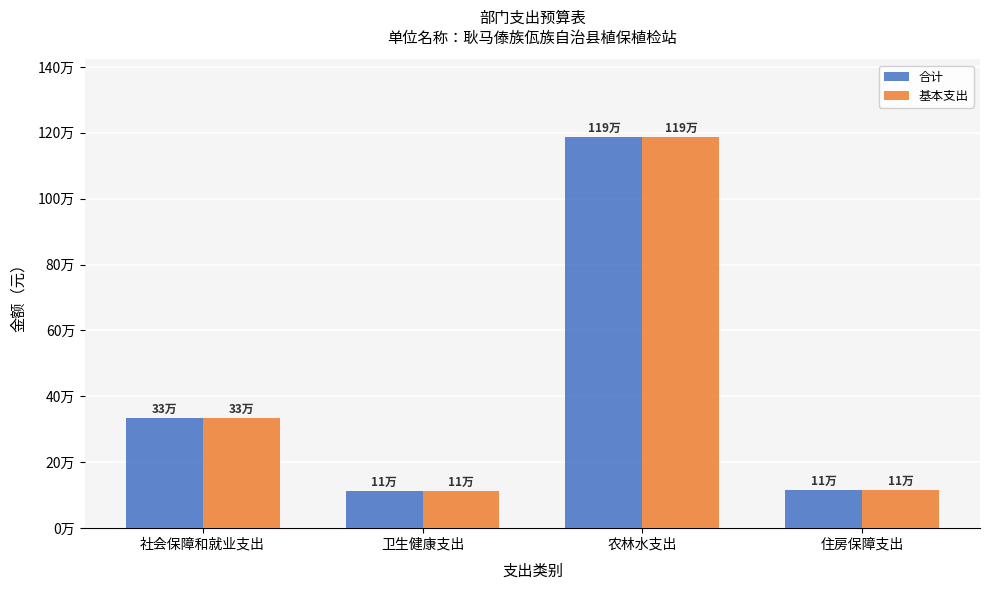

What are all the series names shown in the legend?

合计, 基本支出